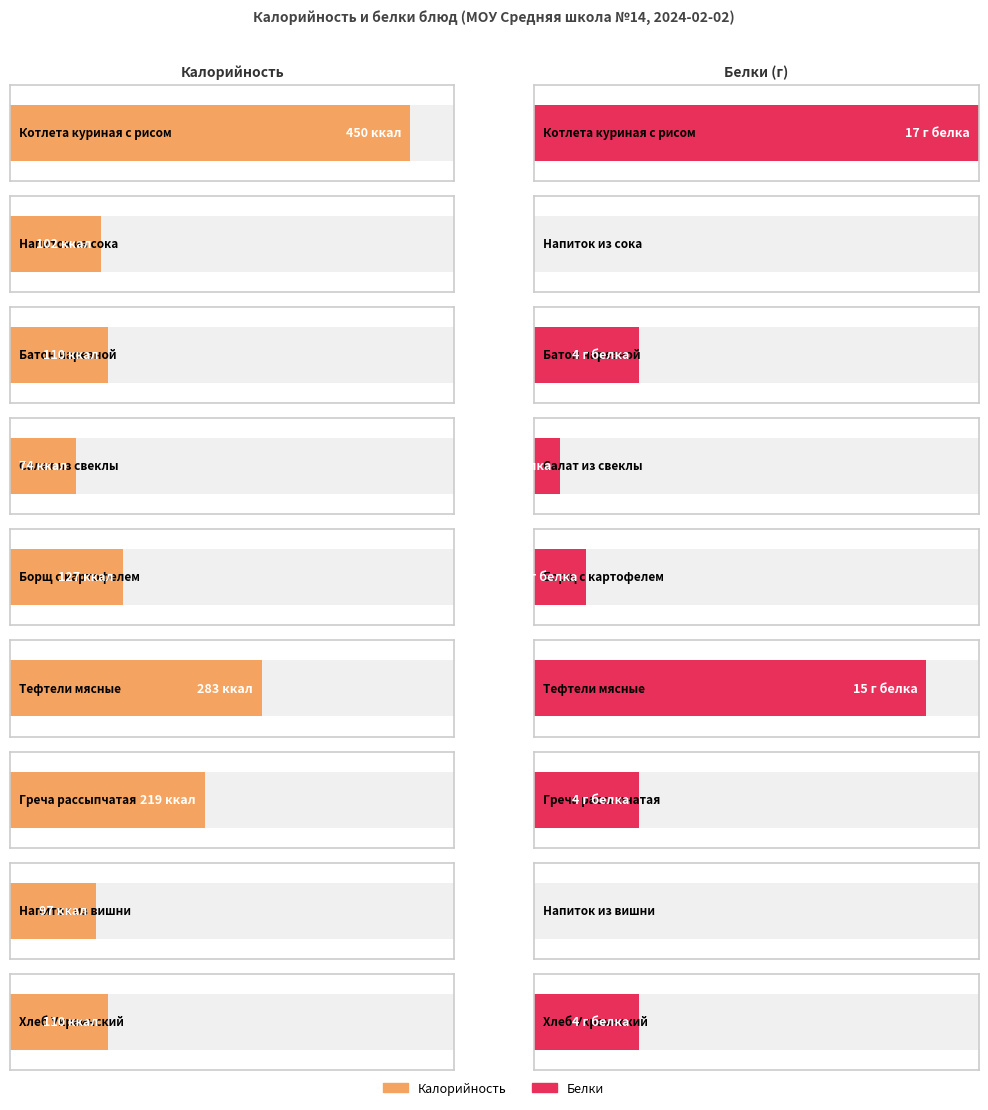

How many data points in Белки are less than 4?

4